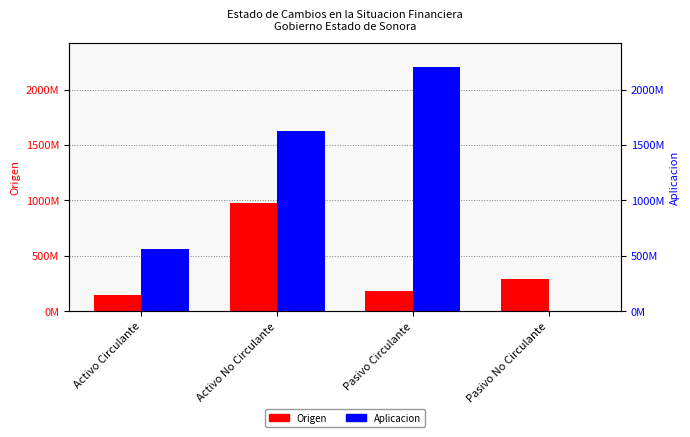

What value does the Origen series have at Pasivo Circulante, to the nearest 100?

184726100